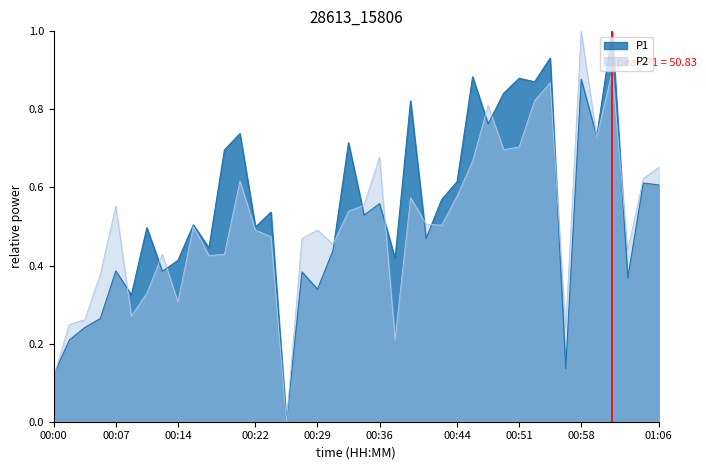

What is the label of the 9th point from the right?

00:53